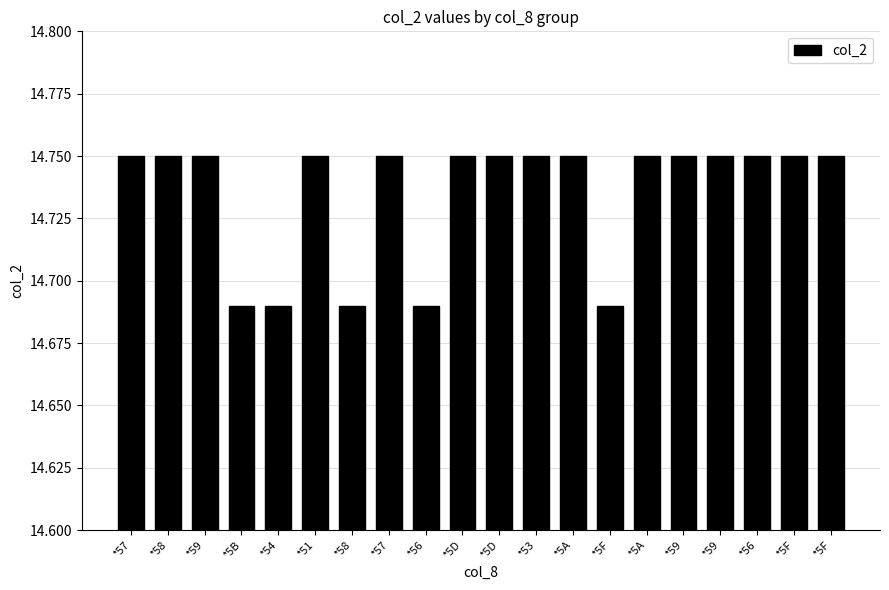

Are the bars horizontal?

No